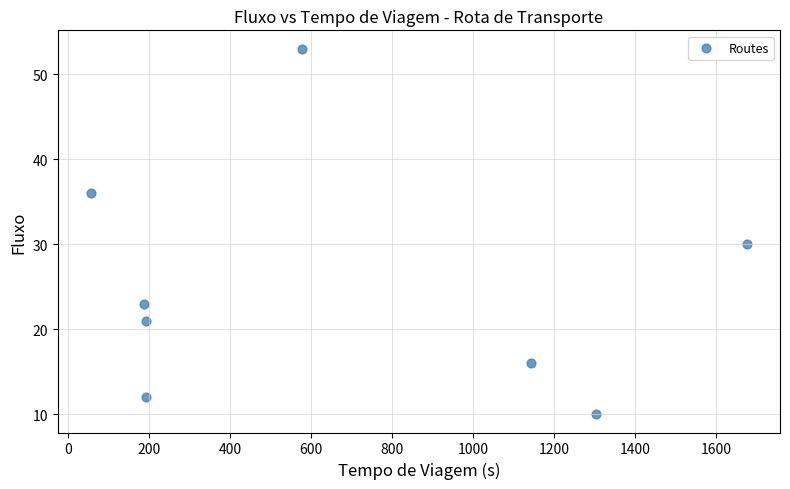

What is the average X value?

666